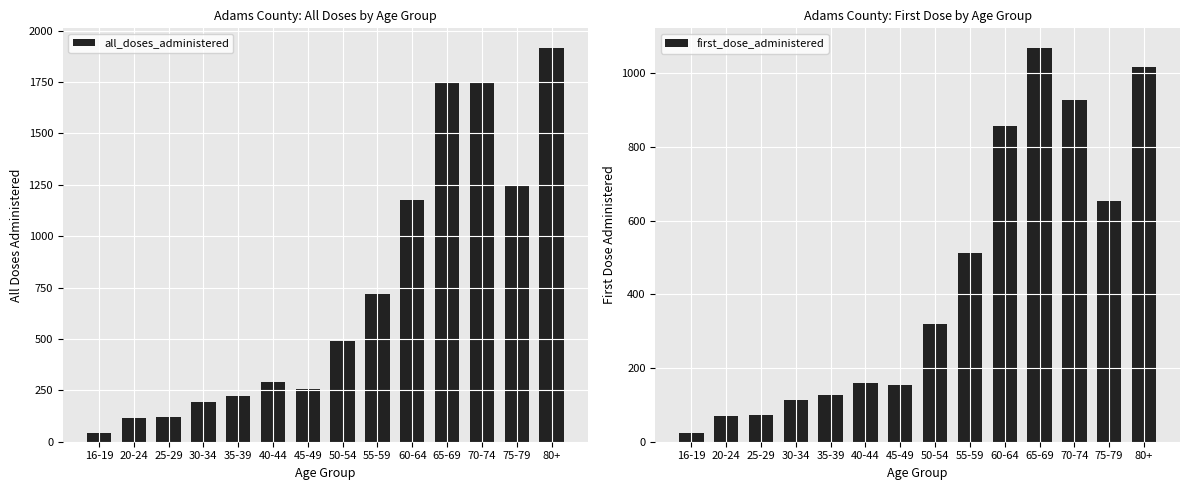

What position from the right is 65-69?

4